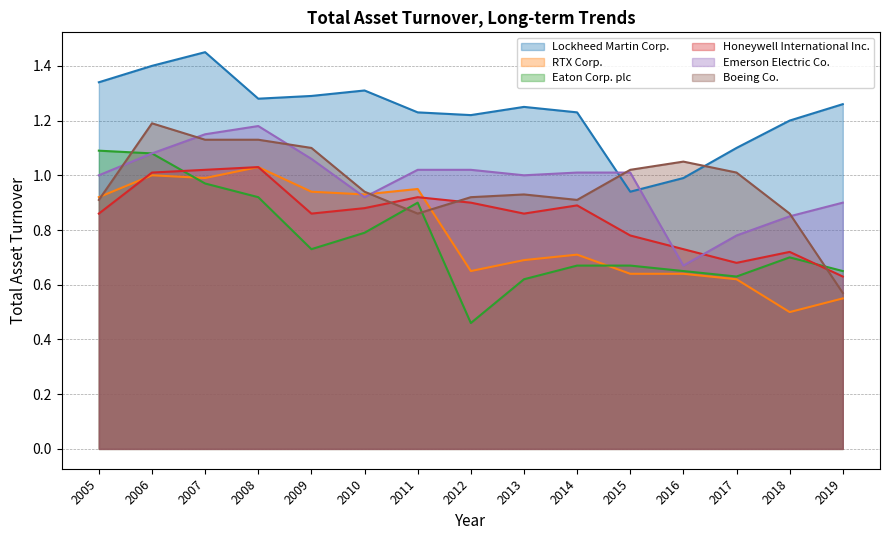

What is the minimum value shown in the chart?

0.5